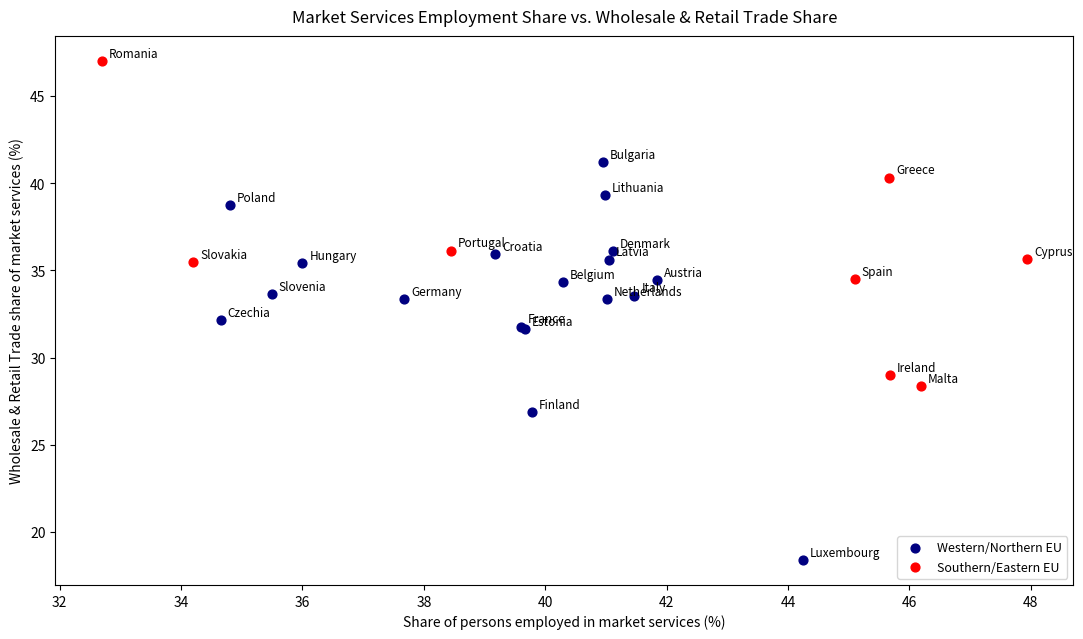

Which series reaches the minimum Y coordinate?

Western/Northern EU